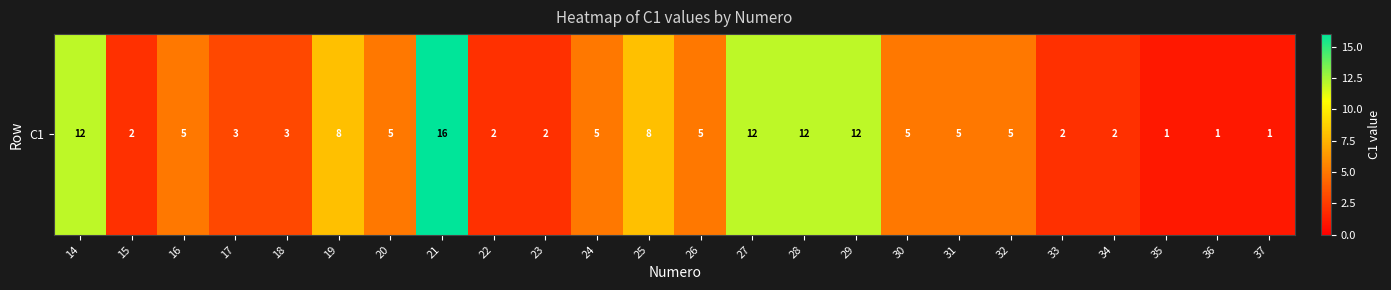

What is the greatest value displayed?

16